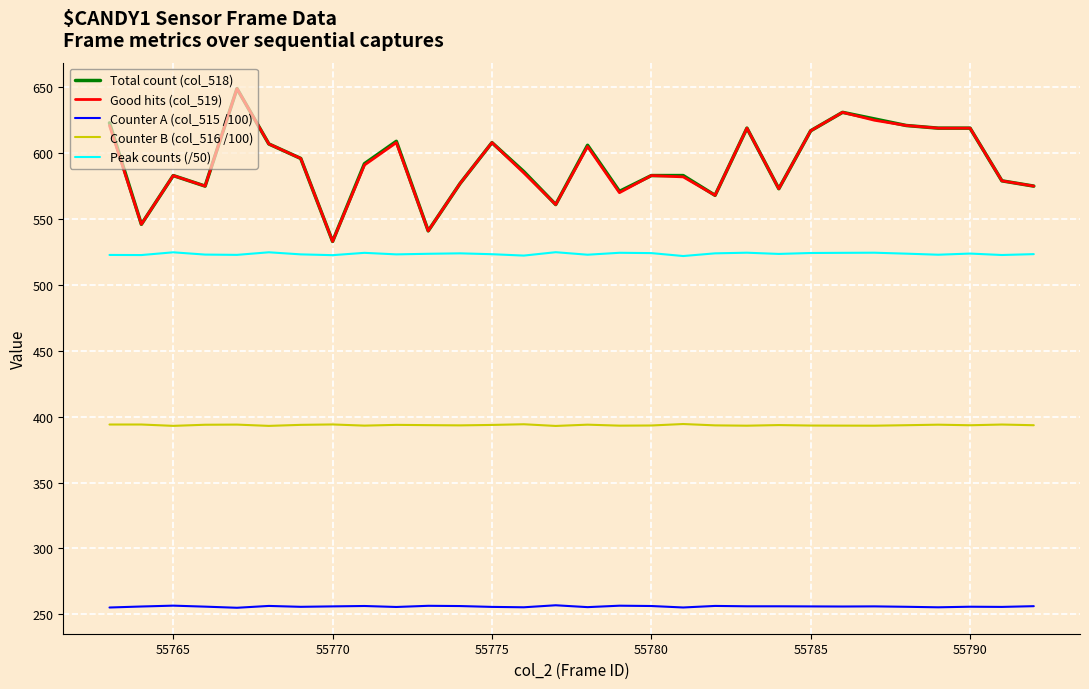

What is the minimum value shown in the chart?

254.9